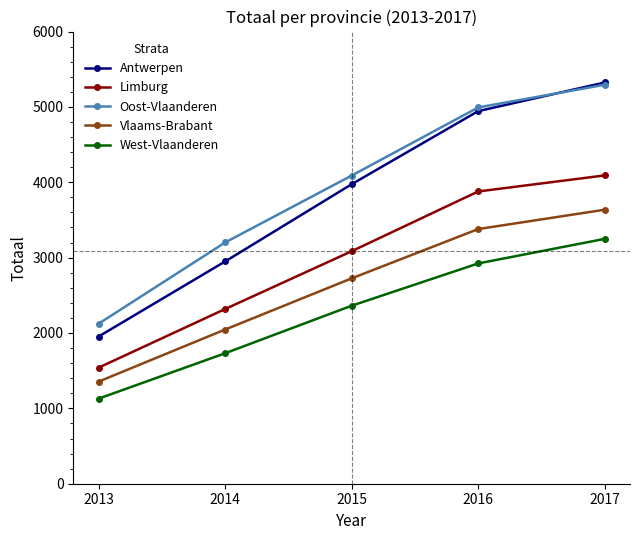

Which series has the largest range (max minus min)?

Antwerpen